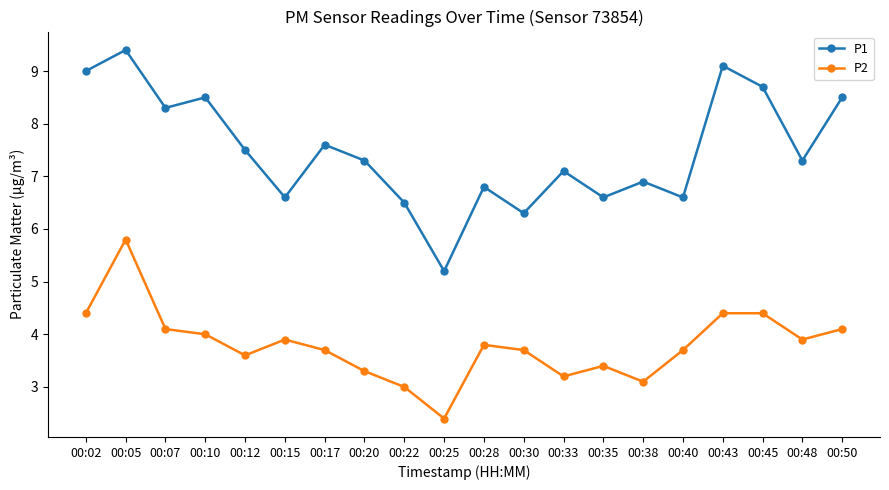

What is the sum of all P1 values?

149.8